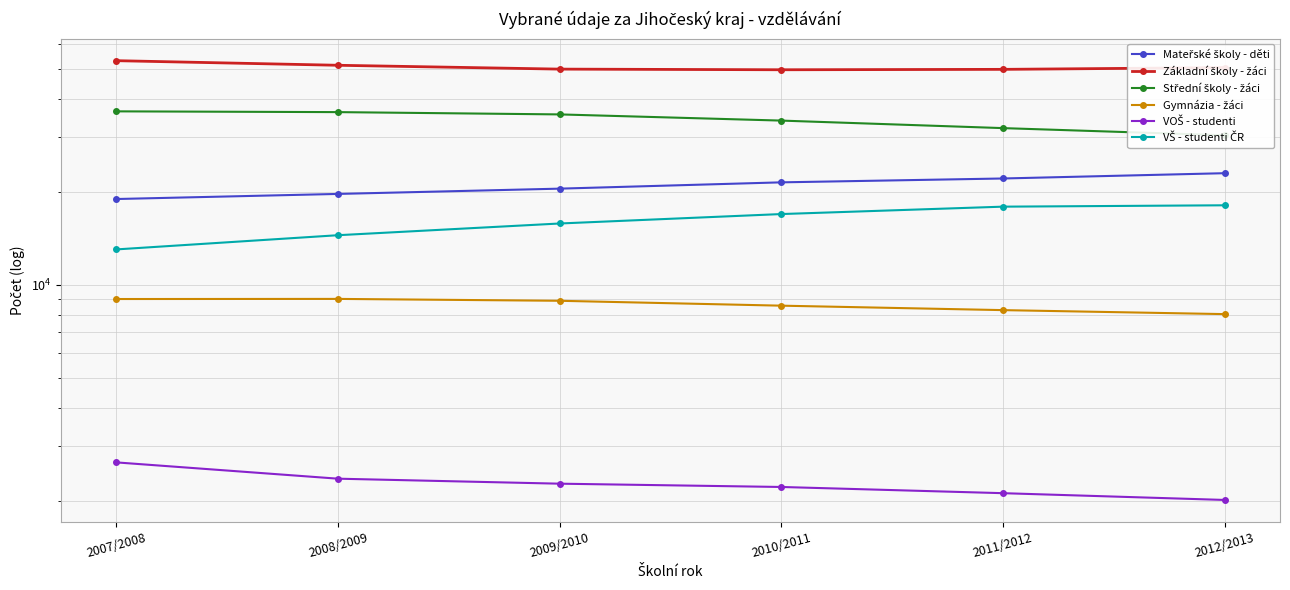

True or false: VOŠ - studenti and Gymnázia - žáci intersect in this chart.

False